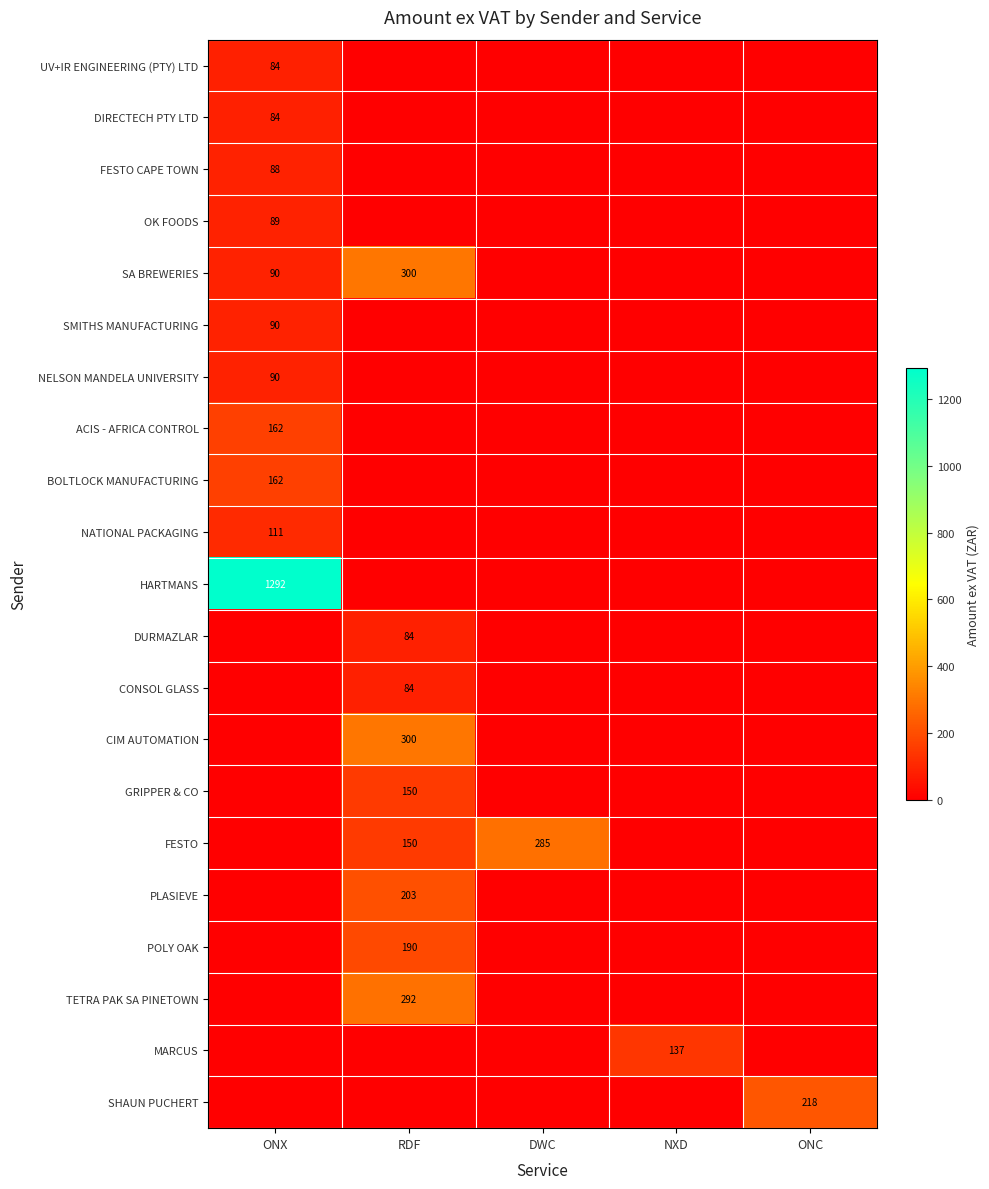

At which category is the sum across all series the highest?

ONX